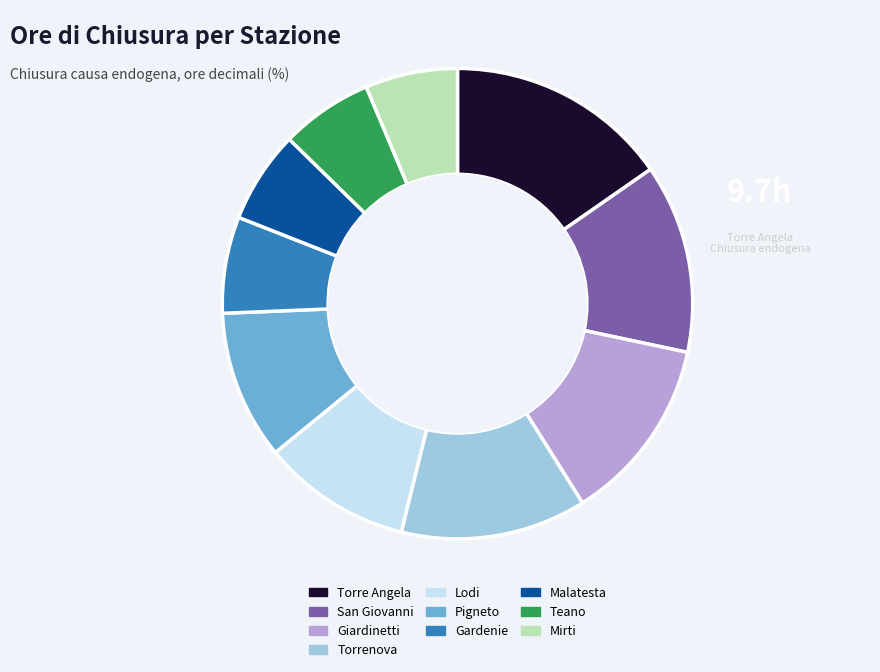

Which slice is the largest?

Torre Angela